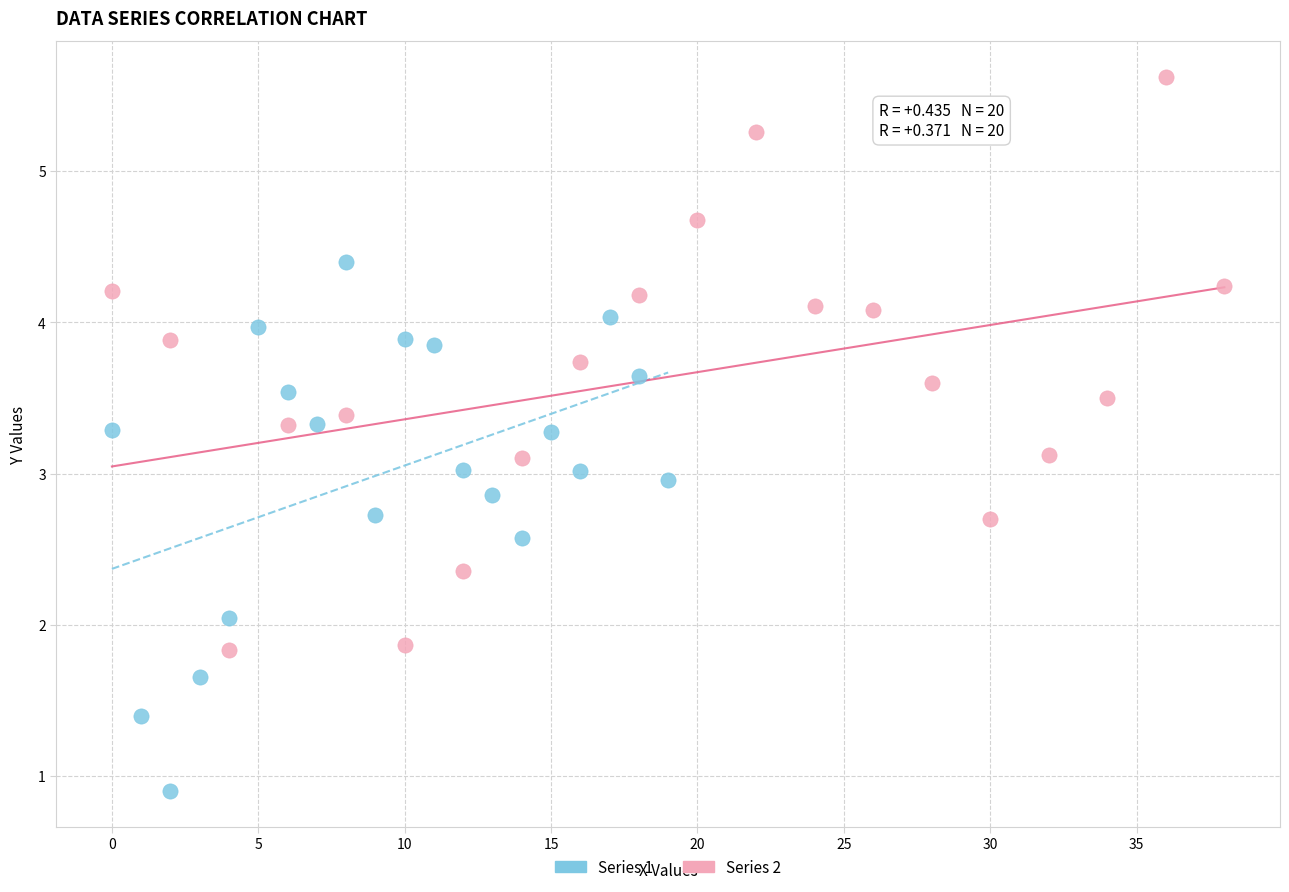

Which series reaches the minimum Y coordinate?

Series 1